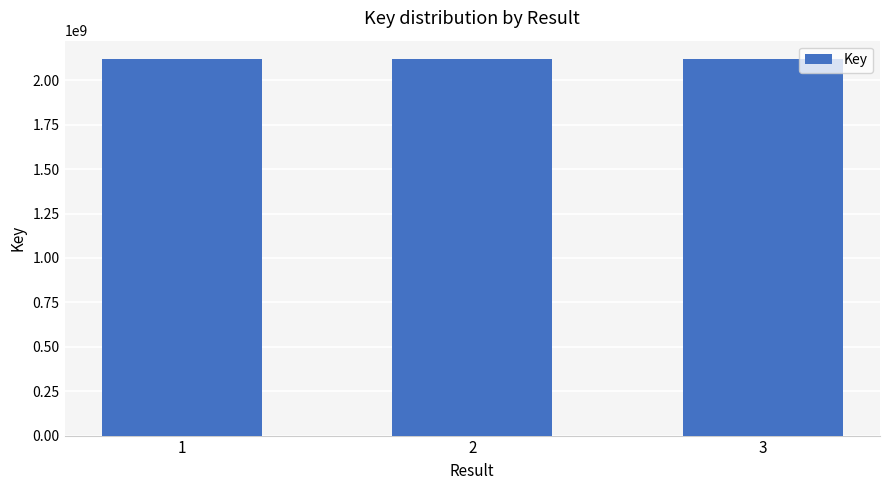

What is the sum of all values?

6353586564